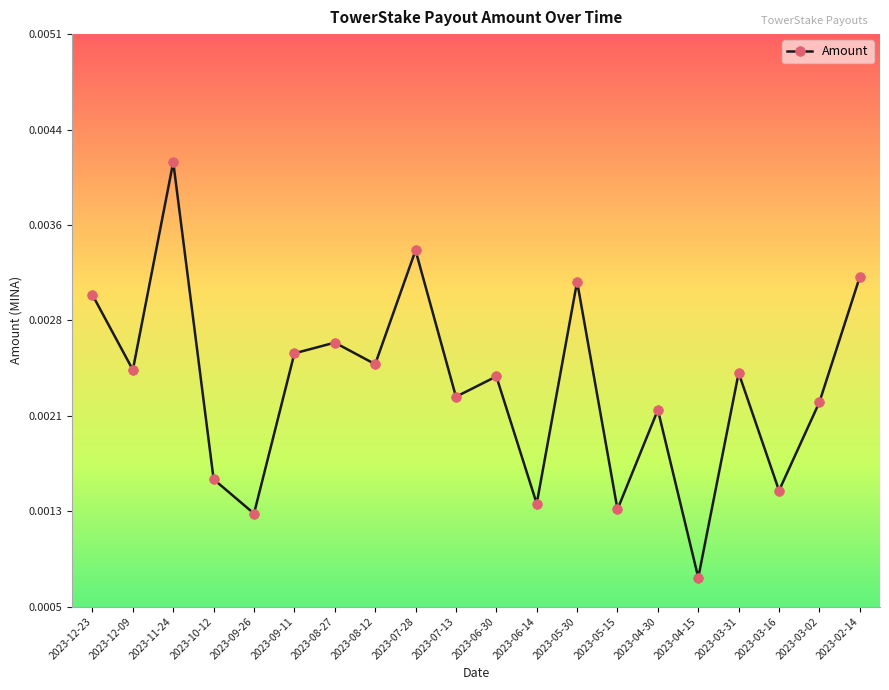

Reading left to right, extract all data points from this chart.

2023-12-23=0.0	2023-12-09=0.0	2023-11-24=0.0	2023-10-12=0.0	2023-09-26=0.0	2023-09-11=0.0	2023-08-27=0.0	2023-08-12=0.0	2023-07-28=0.0	2023-07-13=0.0	2023-06-30=0.0	2023-06-14=0.0	2023-05-30=0.0	2023-05-15=0.0	2023-04-30=0.0	2023-04-15=0.0	2023-03-31=0.0	2023-03-16=0.0	2023-03-02=0.0	2023-02-14=0.0